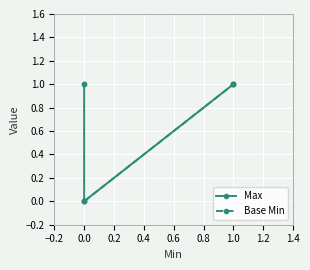

What is the maximum value shown in the chart?

1